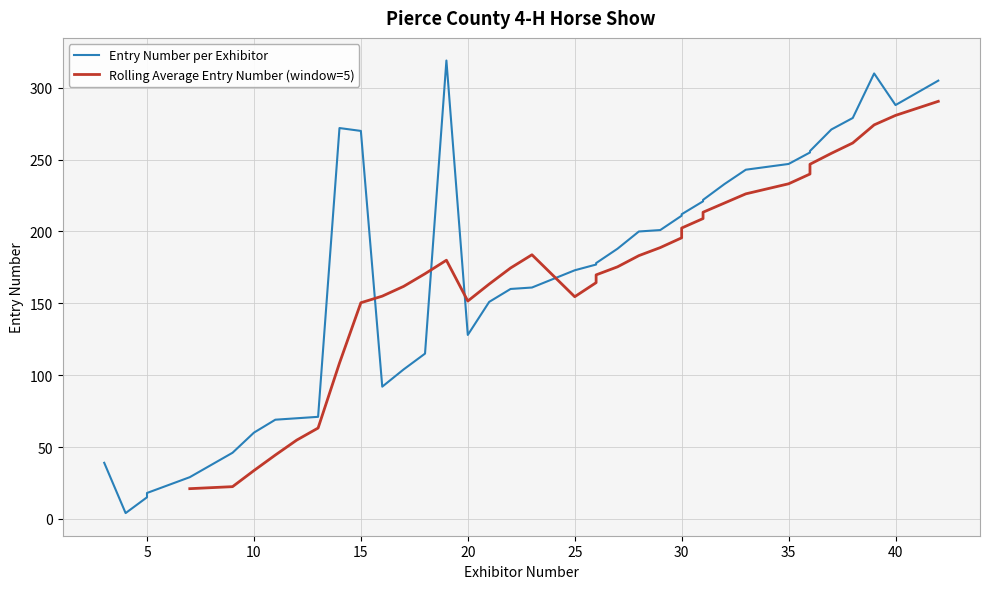

Which series changed the most between 12 and 32?

Entry Number by Exhibitor